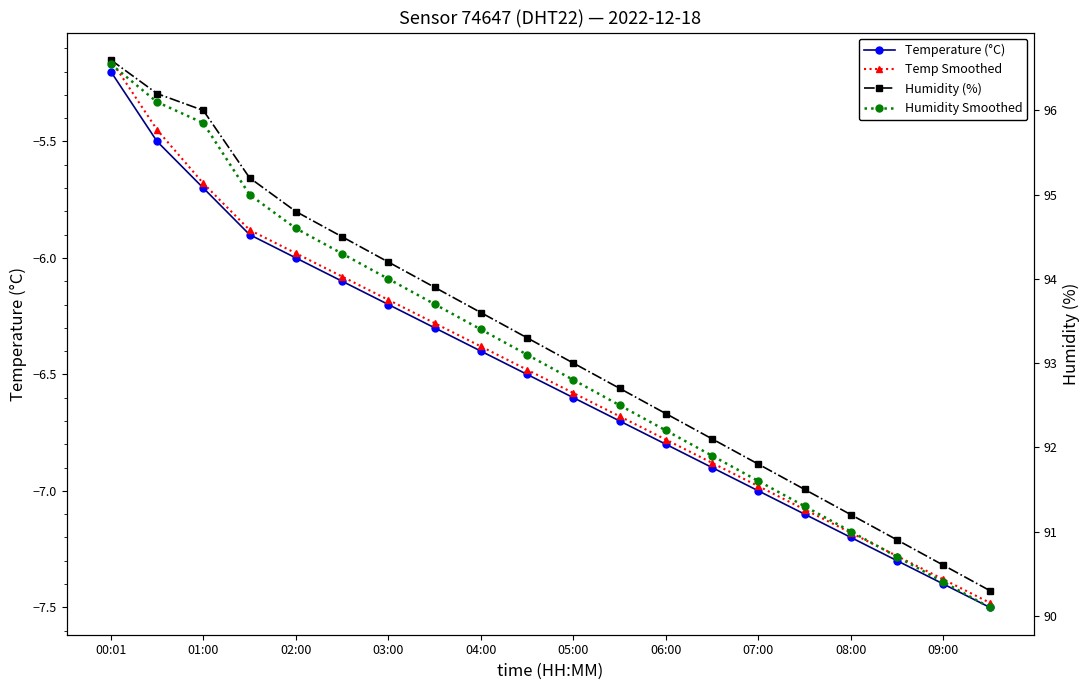

At which category is the sum across all series the highest?

00:01